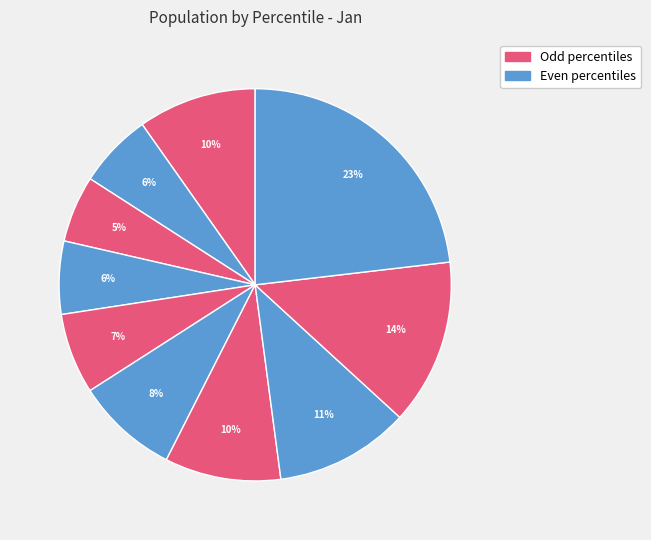

How many segments does this pie chart have?

10